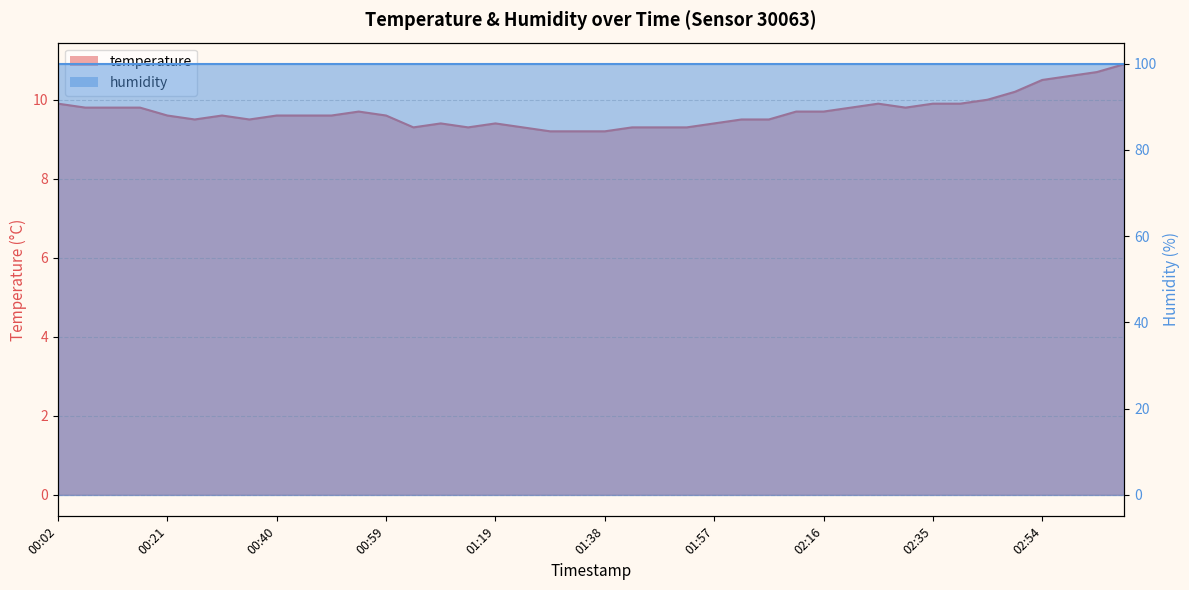

True or false: the data has more than 0 interior local peaks.

True